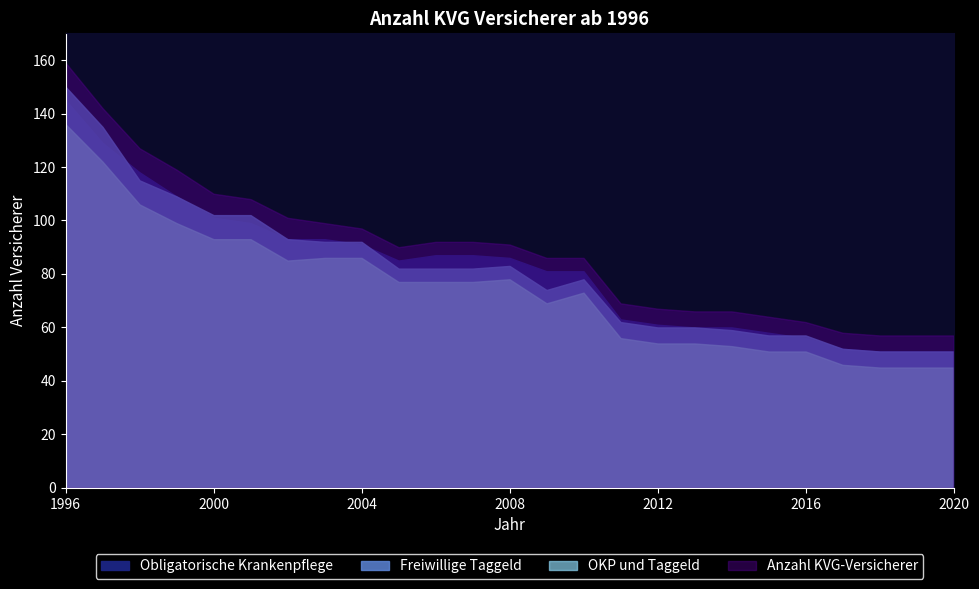

How many interior local valleys does the Freiwillige Taggeld series have?

1